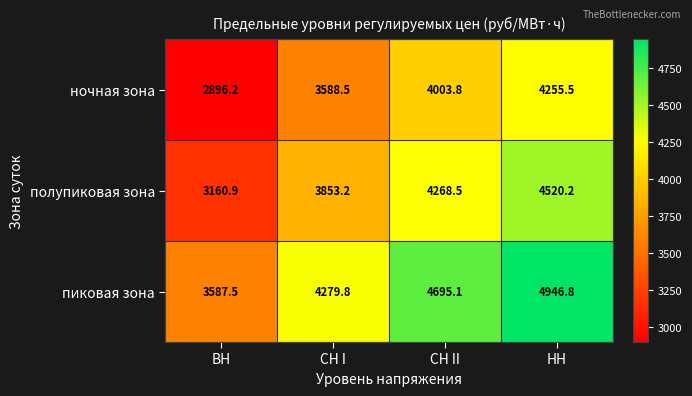

What is the spread (max minus min) of values at СН II?

691.3